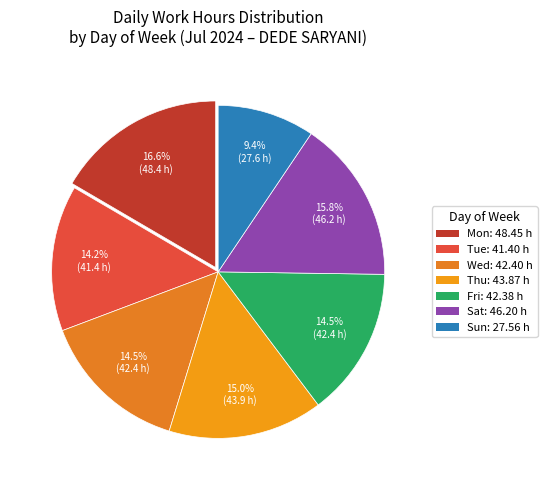

Is there any slice that represents more than half of the pie?

No